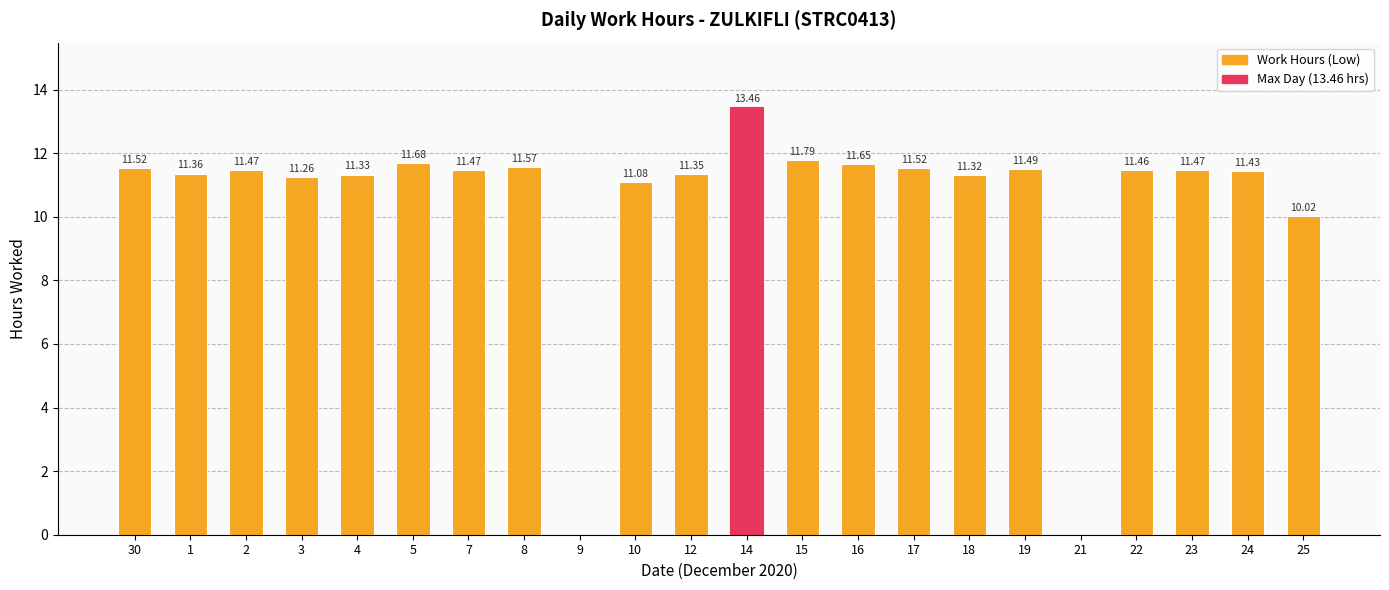

Approximately how many times larger is the value at 25 compared to 14?

0.7